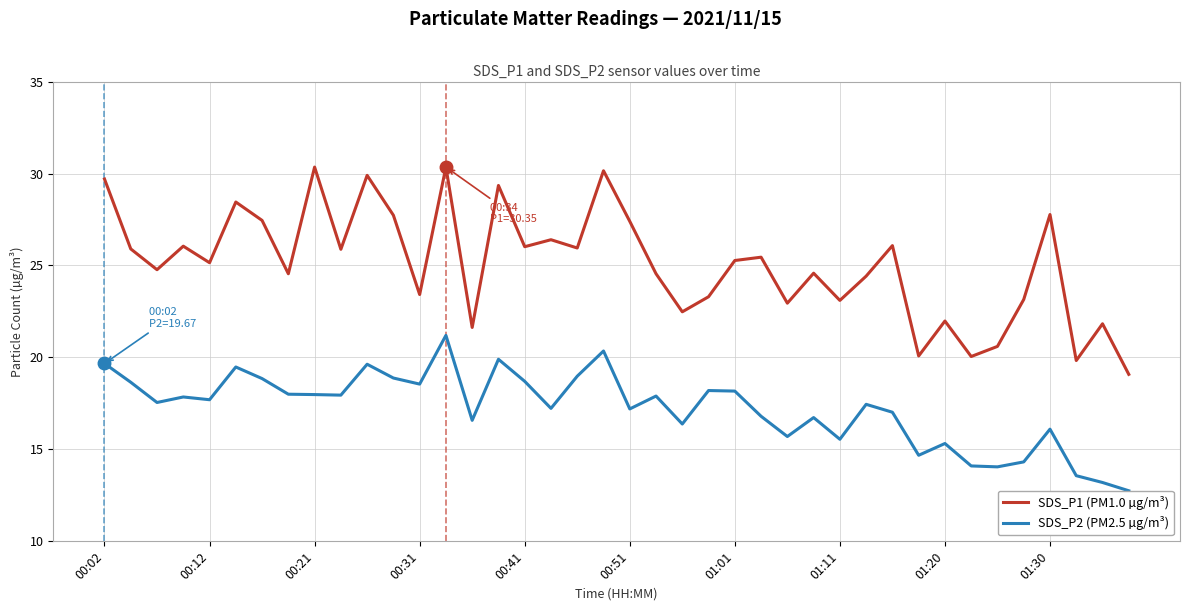

In SDS_P1 (PM1.0 µg/m³), how many points are lower than both neighbors (excluding endpoints)?

14